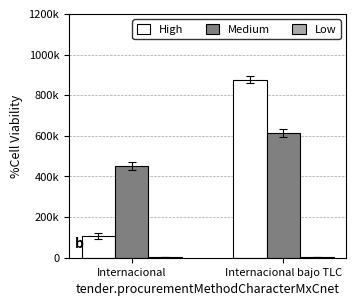

What is the value of the Medium bar at the 1st from the left?

449944.6